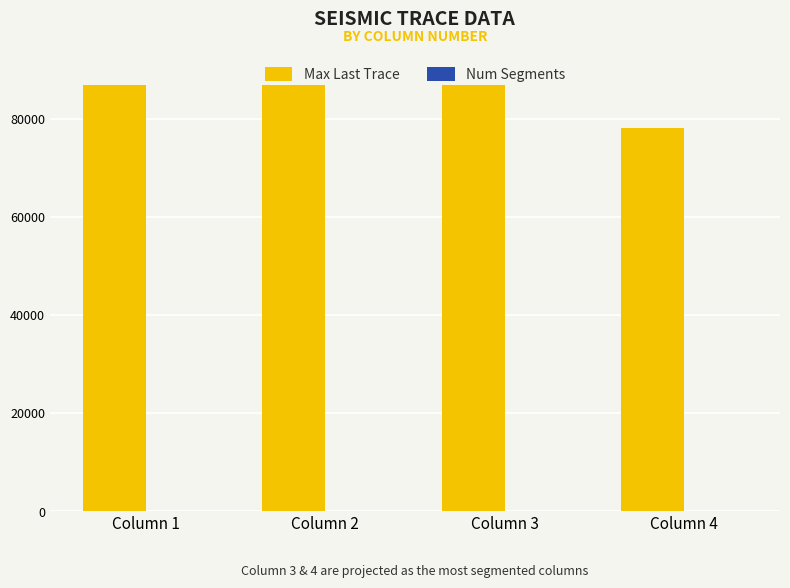

Between Column 1 and Column 4, which series saw the biggest shift?

Max Last Trace